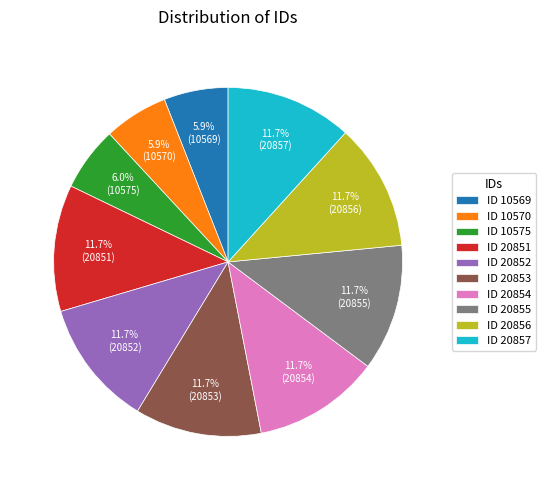

How much of the chart is everything except ID 20854?

88.3%